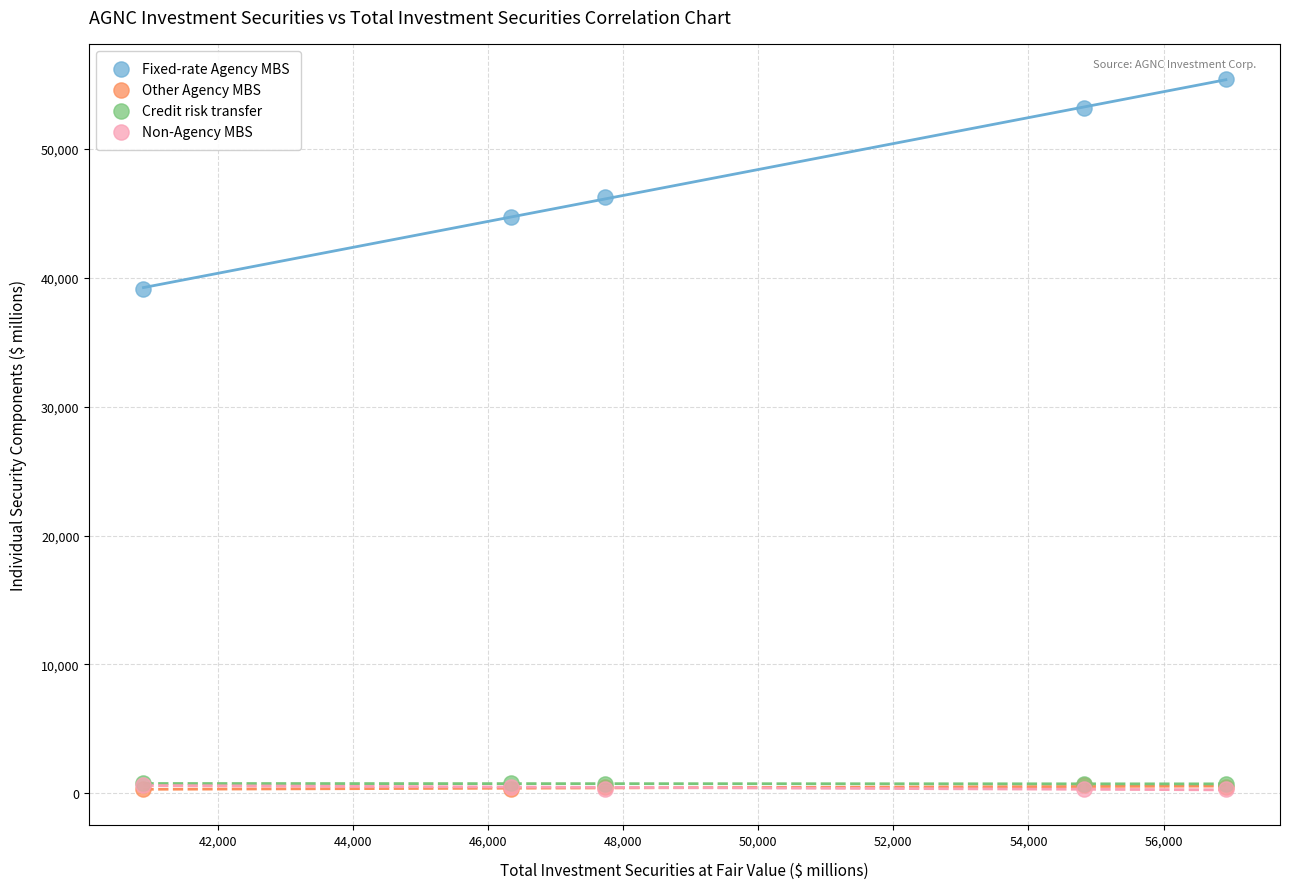

Which series reaches the maximum Y coordinate?

Fixed-rate Agency MBS